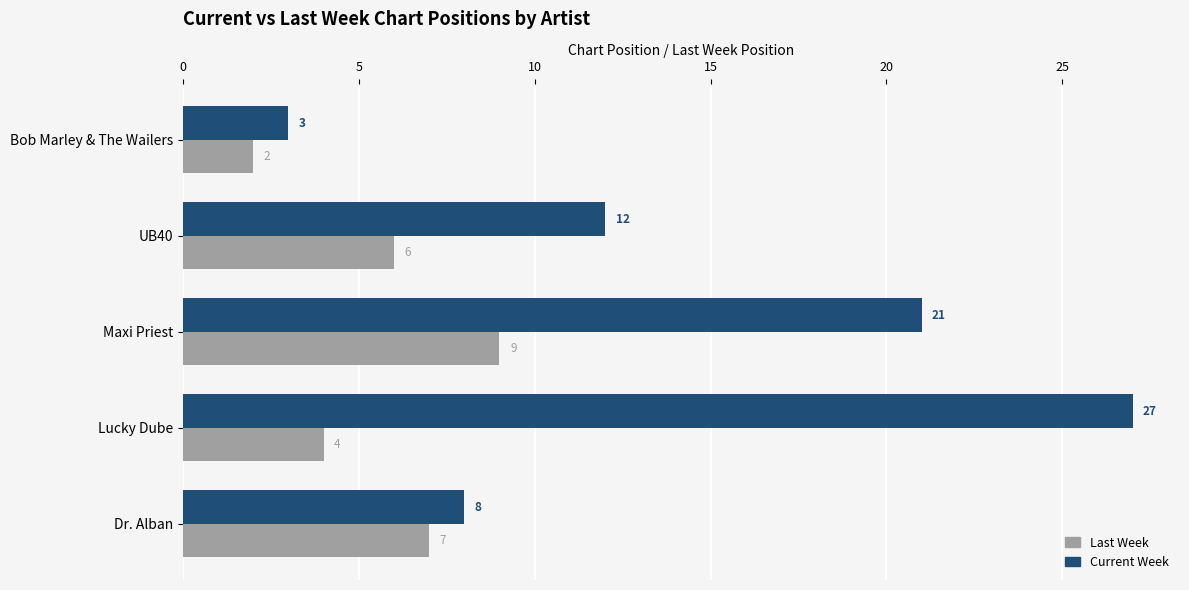

Which label corresponds to the largest value in the chart?

Lucky Dube